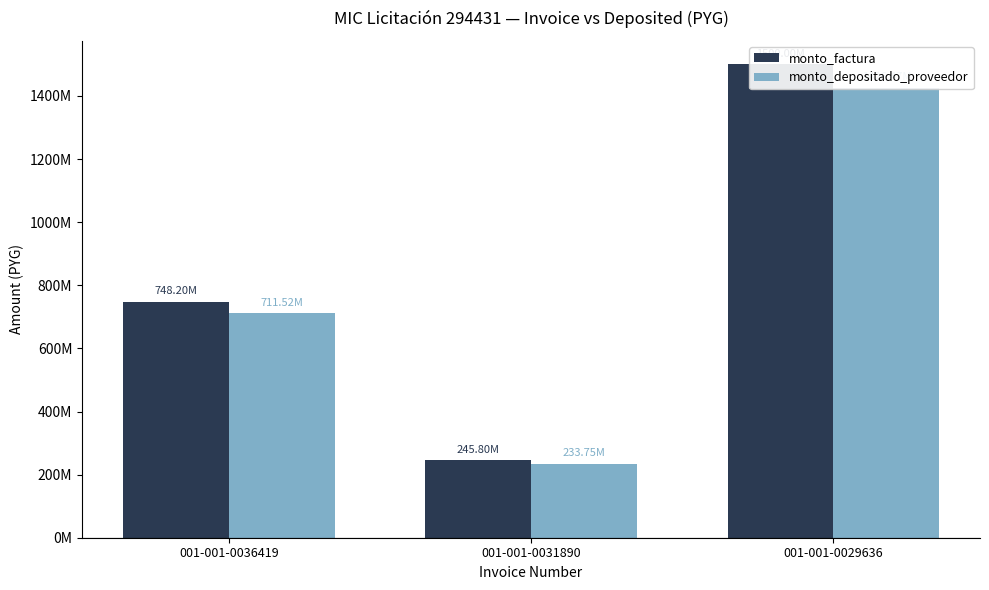

Reading left to right, transcribe all the data shown in this chart.

monto_factura: 001-001-0036419=748200000	001-001-0031890=245800000	001-001-0029636=1500000000
monto_depositado_proveedor: 001-001-0036419=711524596	001-001-0031890=233751330	001-001-0029636=1426472727